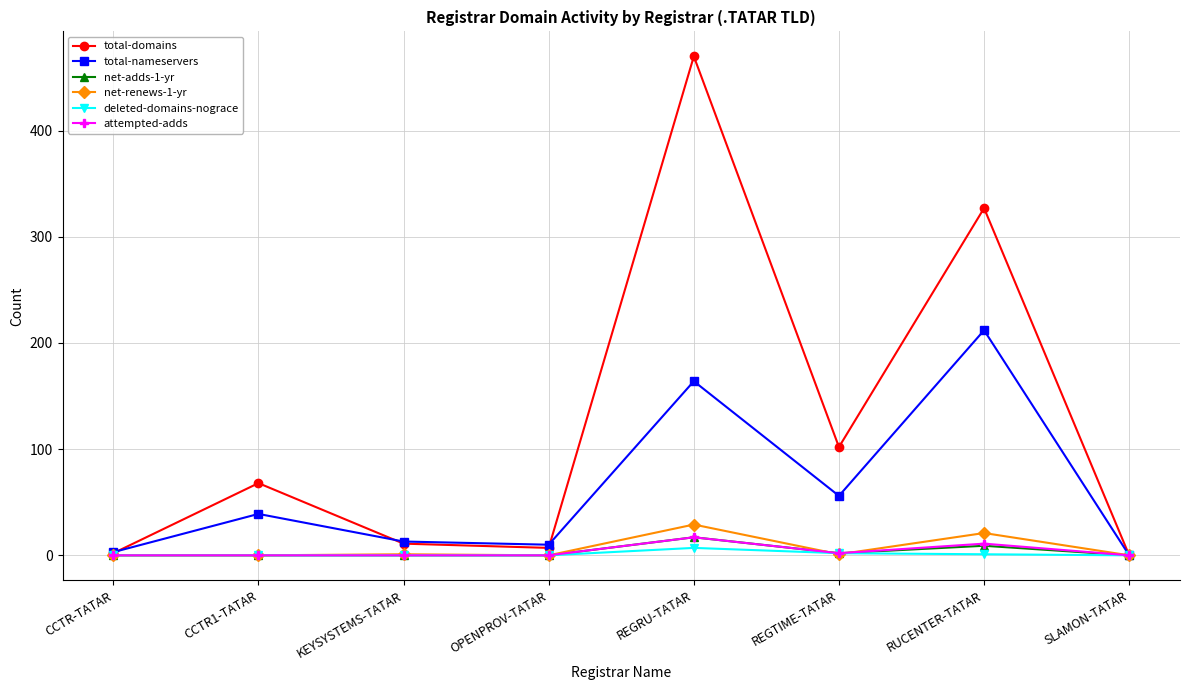

What is the label of the 7th point from the left?

RUCENTER-TATAR